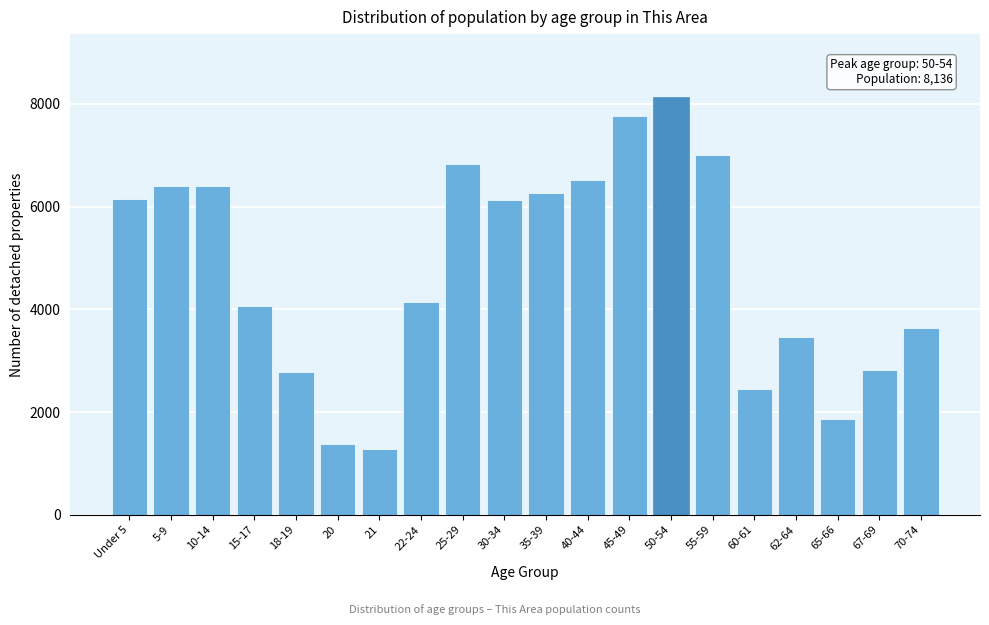

What is the difference between the values at 67-69 and 45-49?

4958